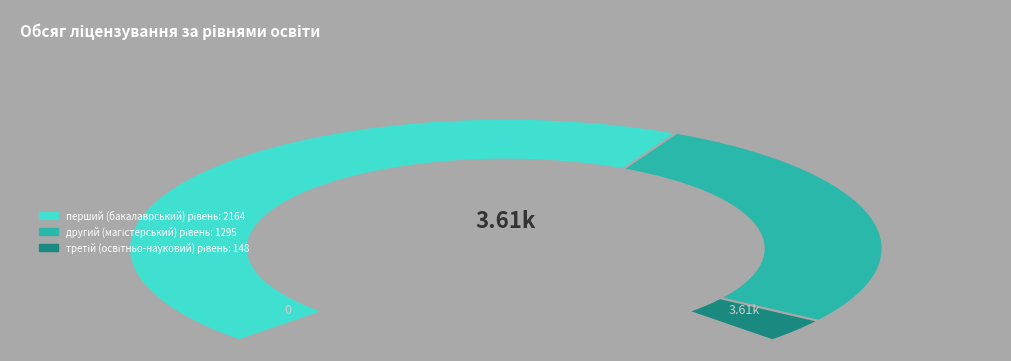

Which category has the smallest portion of the pie?

третій (освітньо-науковий) рівень